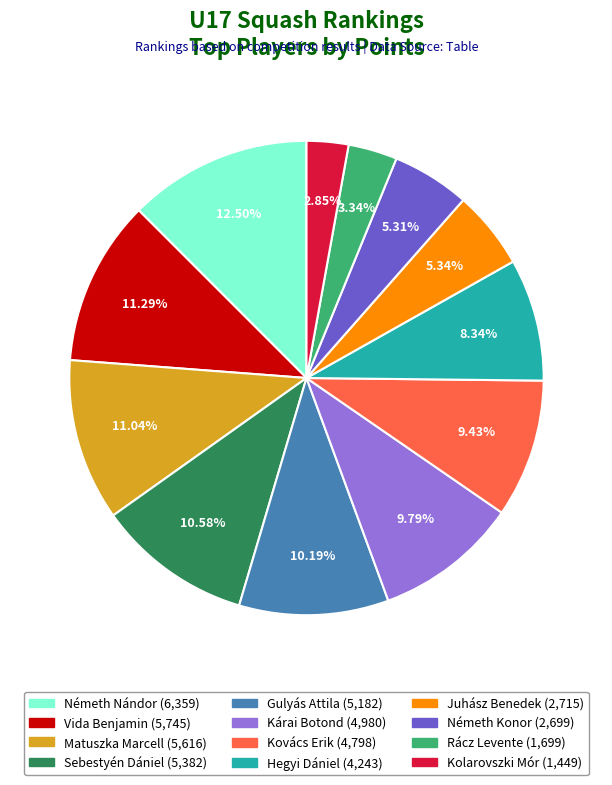

To the nearest percent, what portion does Vida Benjamin represent?

11%